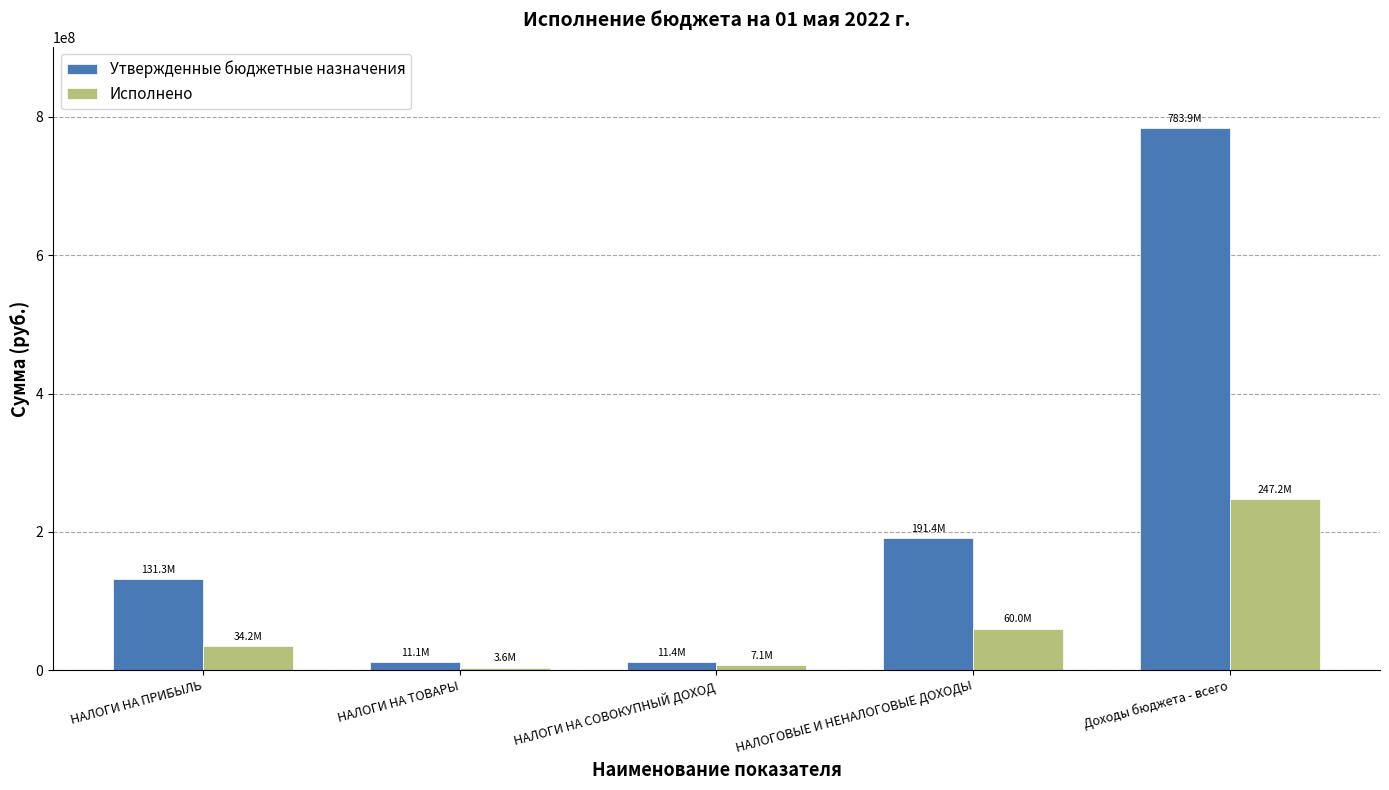

What is the difference between the highest and lowest values at НАЛОГИ НА СОВОКУПНЫЙ ДОХОД?

4397546.6